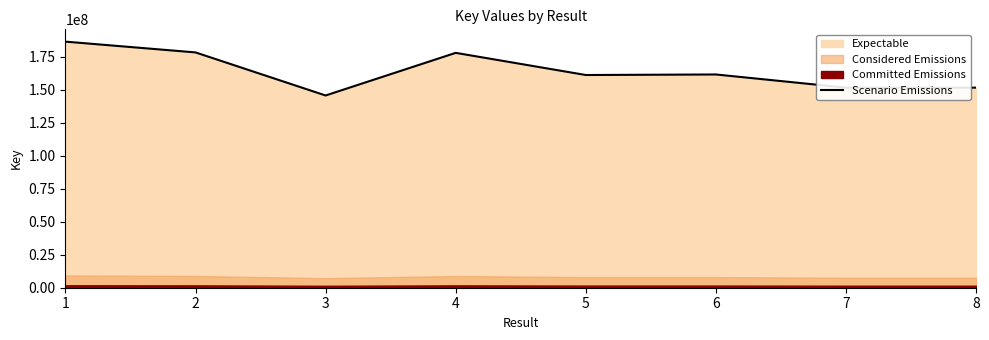

What is the sum of the values at 6 and 5?

323011331